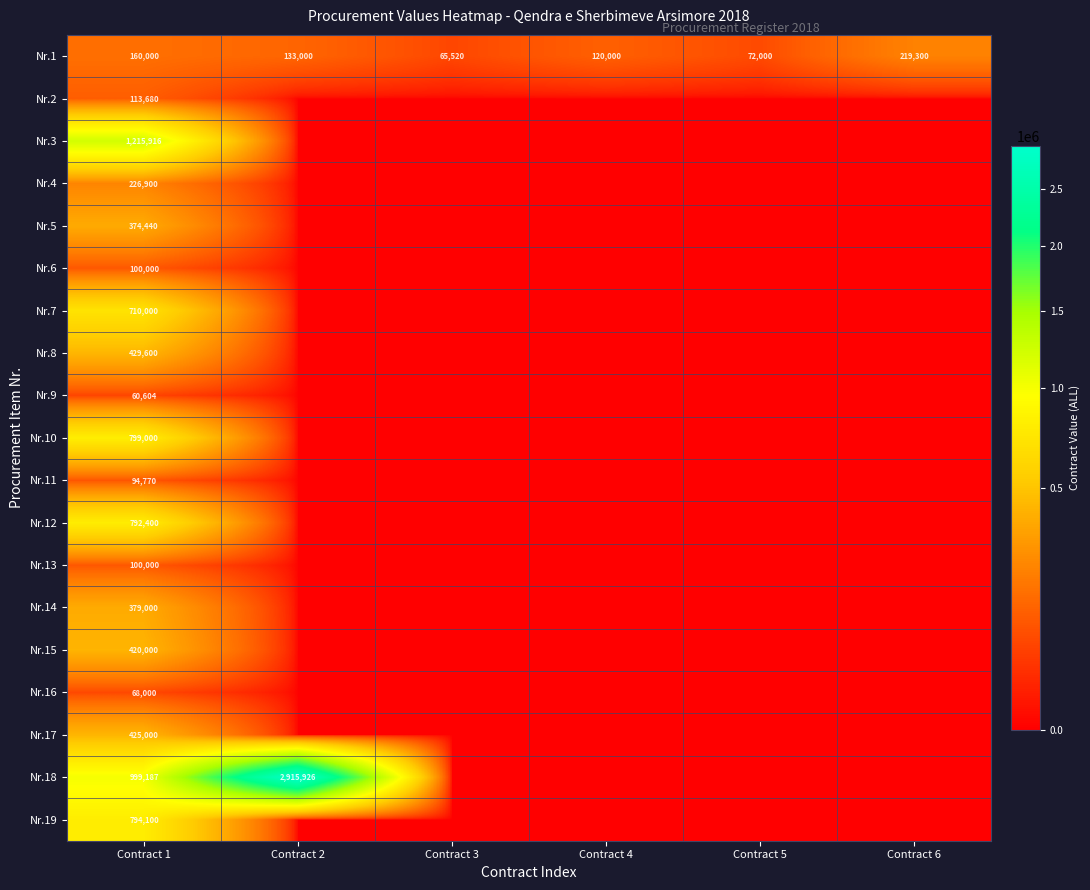

What is the total value across all series at Contract 1?

8262597